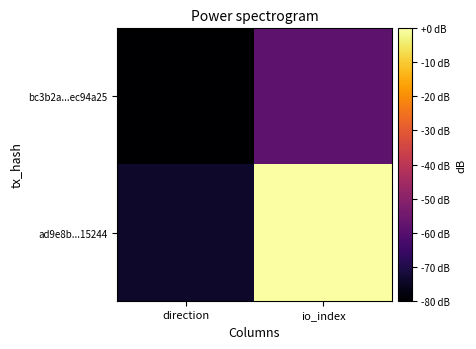

Which series has the widest spread of values?

ad9e8b...15244